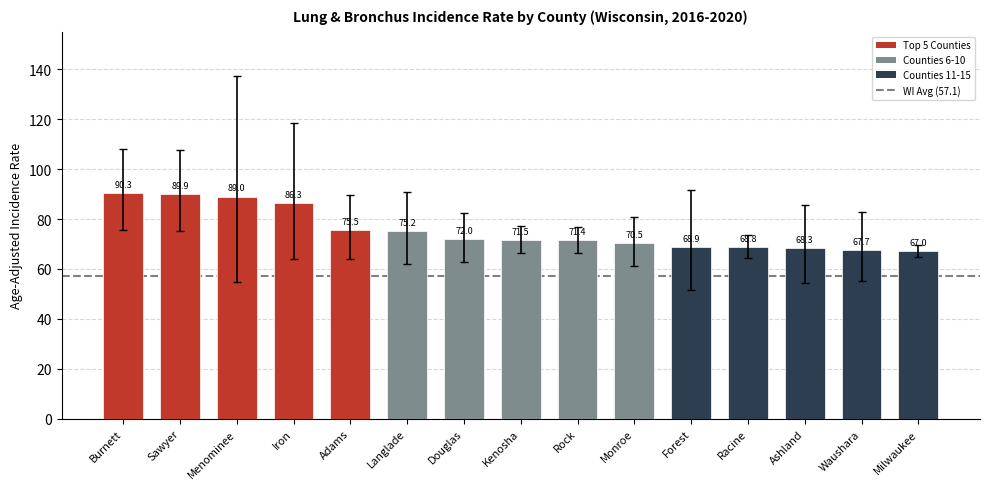

Reading right to left, transcribe all the data shown in this chart.

67.0	67.7	68.3	68.8	68.9	70.5	71.4	71.5	72.0	75.2	75.5	86.3	89.0	89.9	90.3